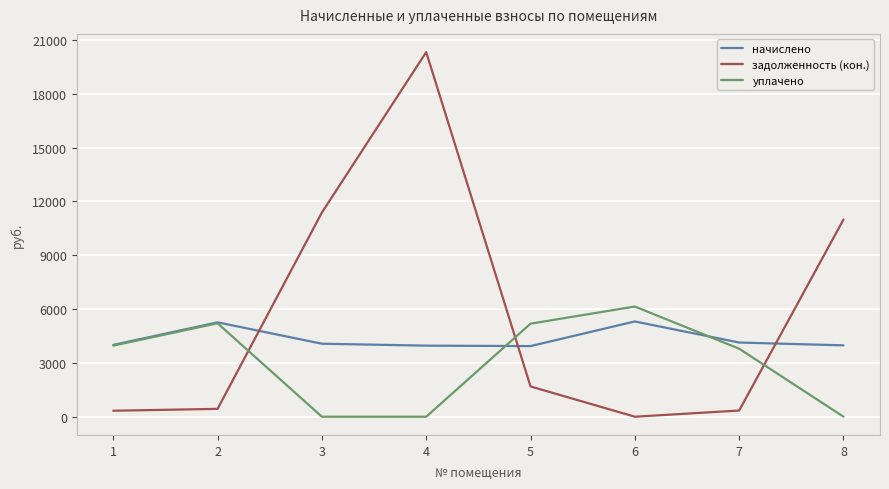

How many times do задолженность (кон.) and начислено cross each other?

3